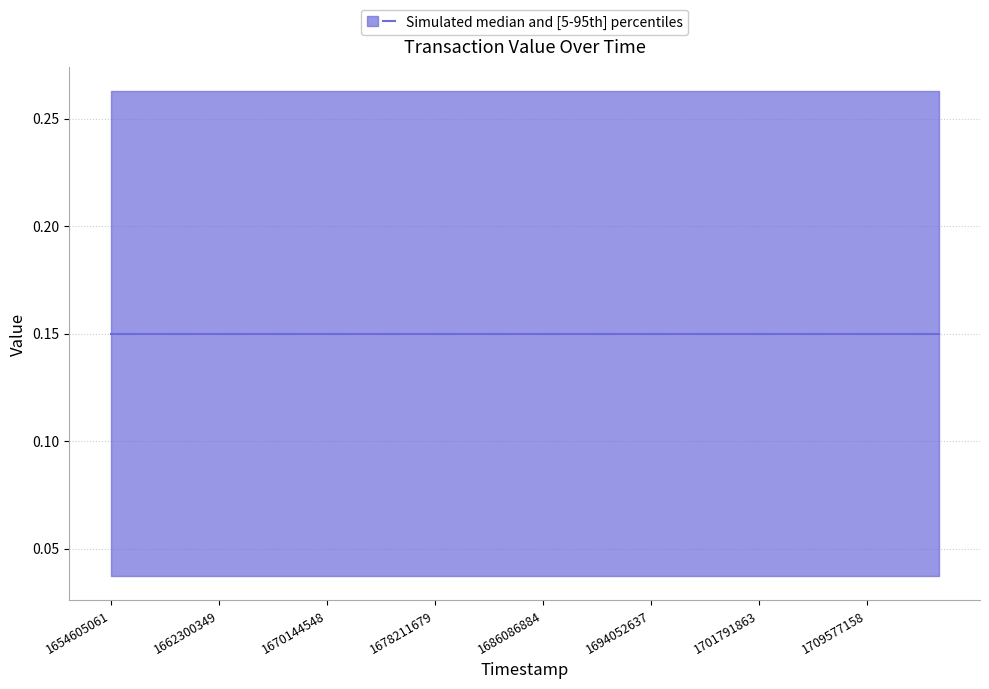

Does the chart have visible grid lines?

Yes